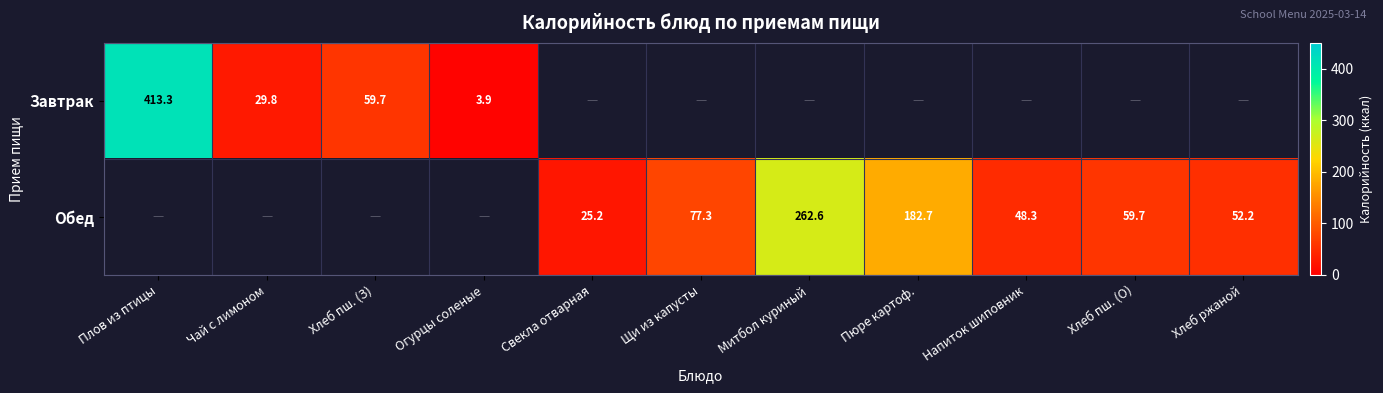

Is the value of Завтрак at Плов из птицы greater than the value of Обед at Митбол куриный?

Yes